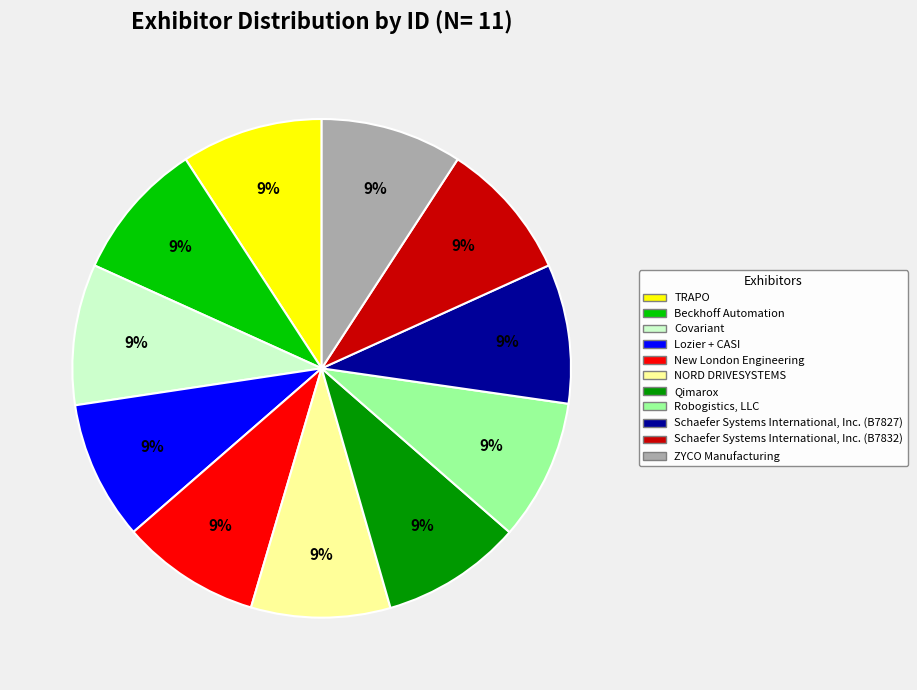

Does Schaefer Systems International, Inc. (B7827) account for over 50% of the chart?

No